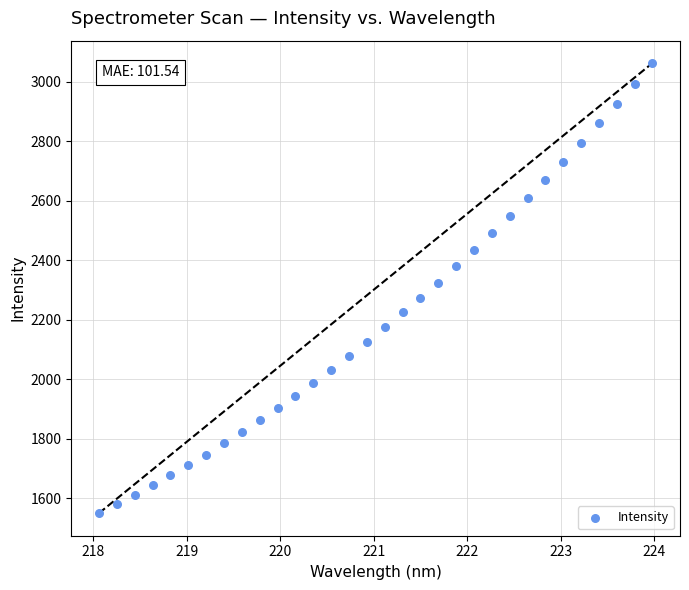

What is the range of Y values (max minus min)?

1512.2